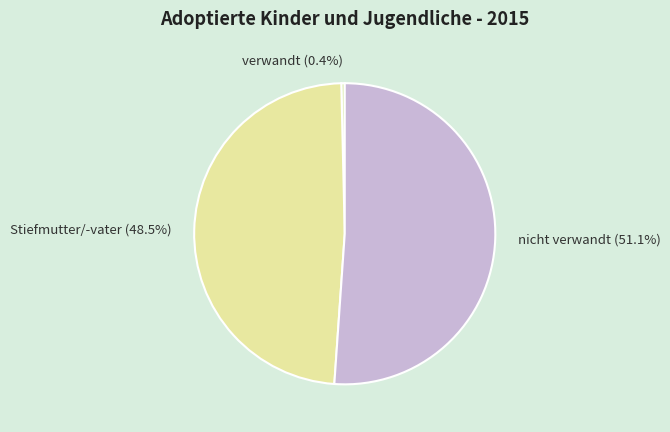

Which slice is the largest?

nicht verwandt